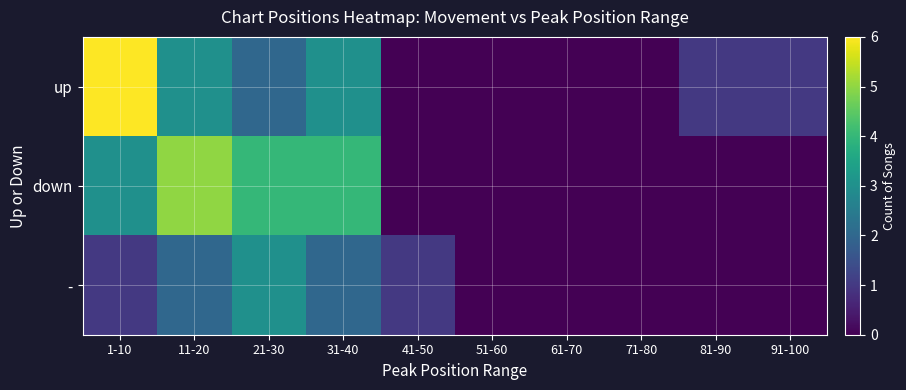

Which series has the widest spread of values?

up